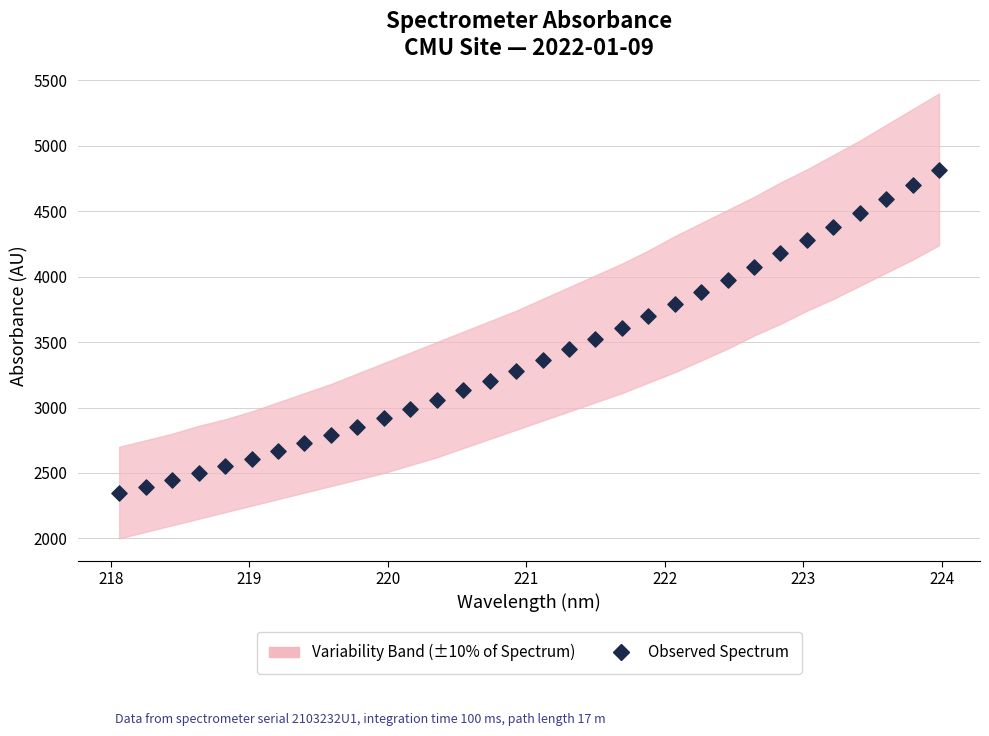

What is the range of Y values (max minus min)?

2467.1